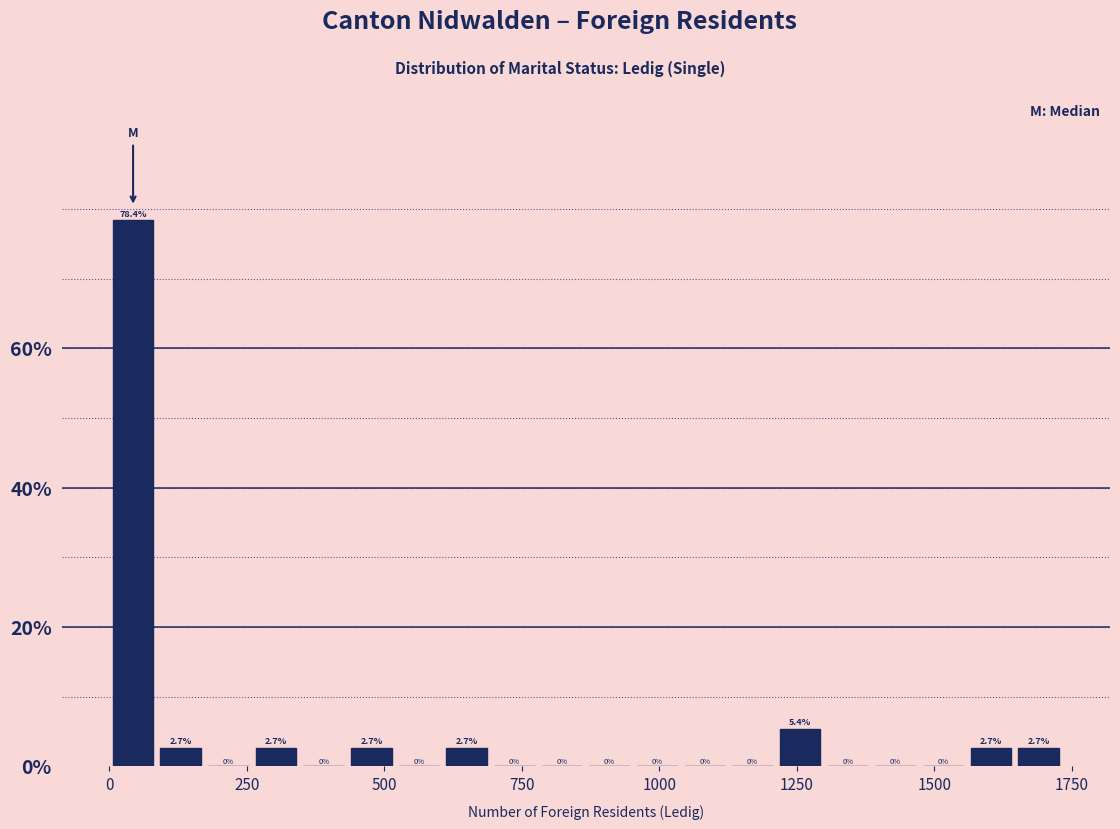

Around what value on the x-axis is the tallest bar? Give the approximate position of its centre, as read against the axis.

50